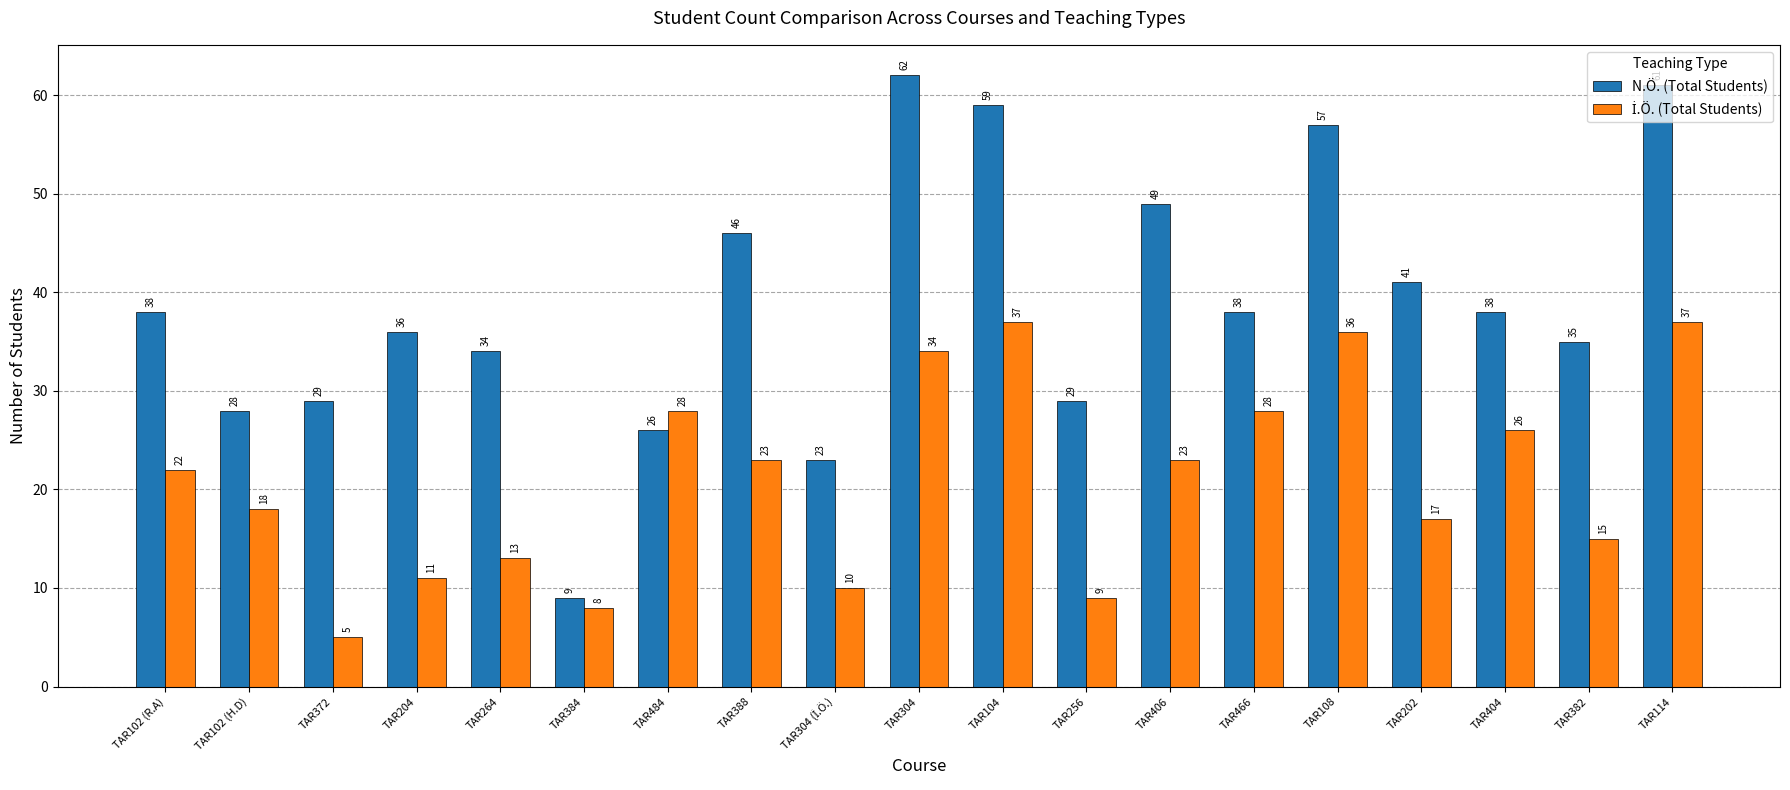

How many values in the N.Ö. (Total Students) series are below 38?

9